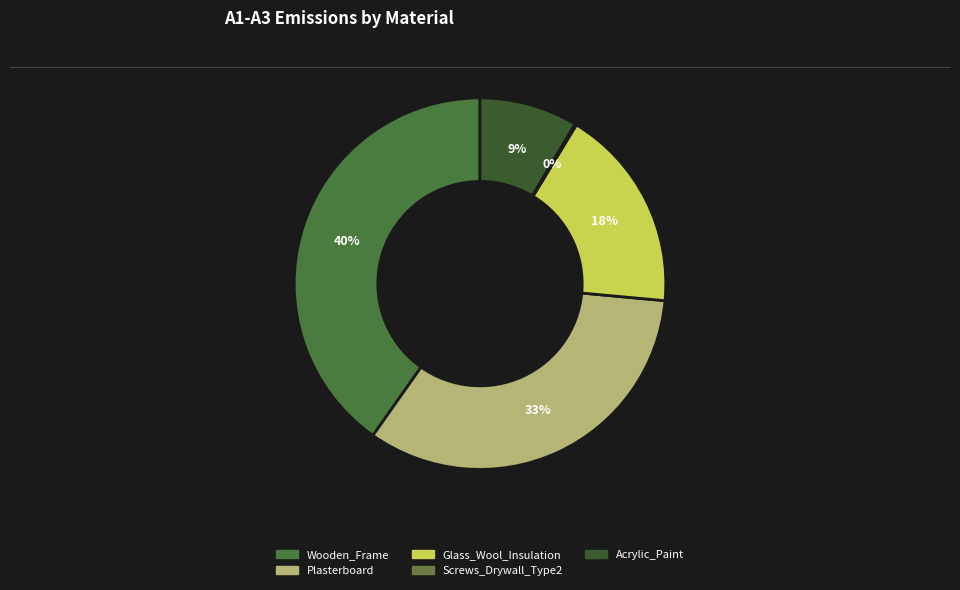

Is Screws_Drywall_Type2 the majority of the pie?

No